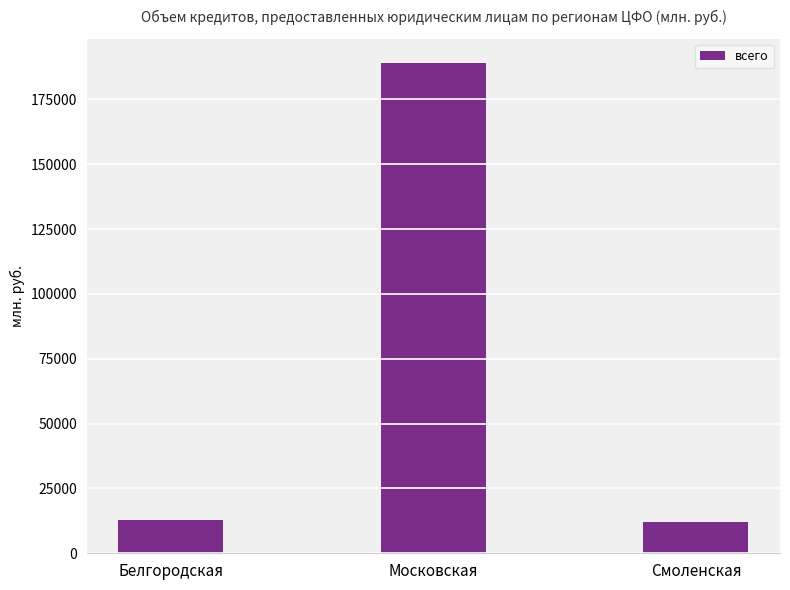

Is it true that the value at Московская is 46315?

False